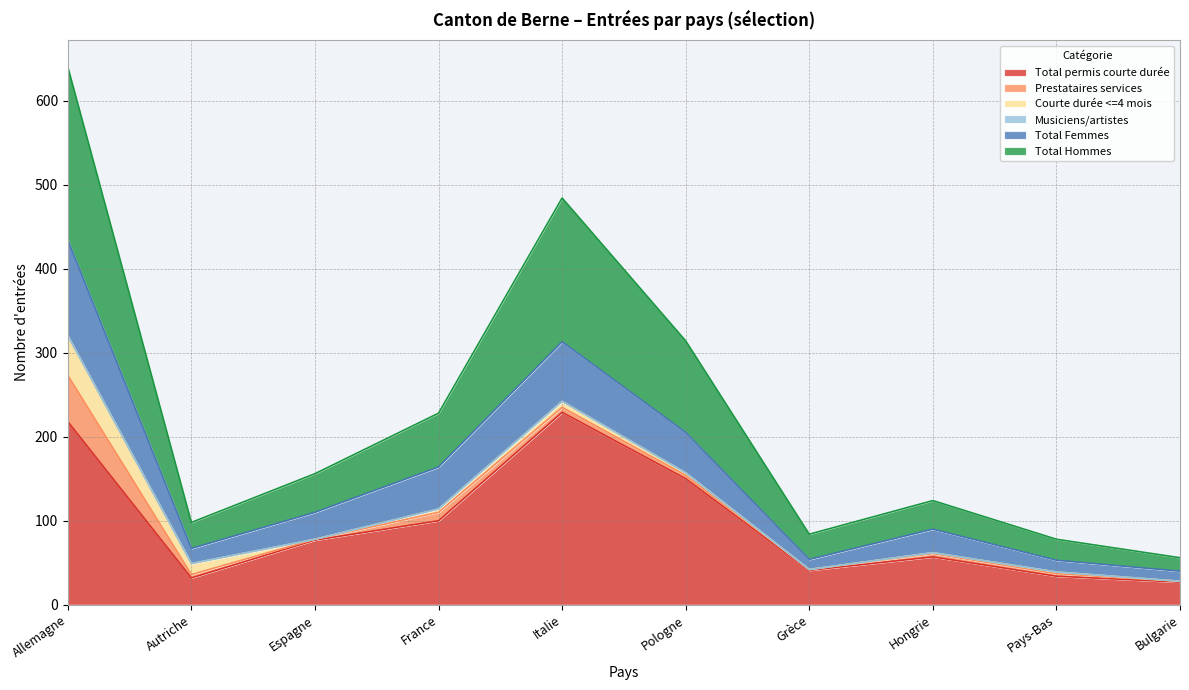

Where is Total Femmes nearest to the value 237?

Pologne